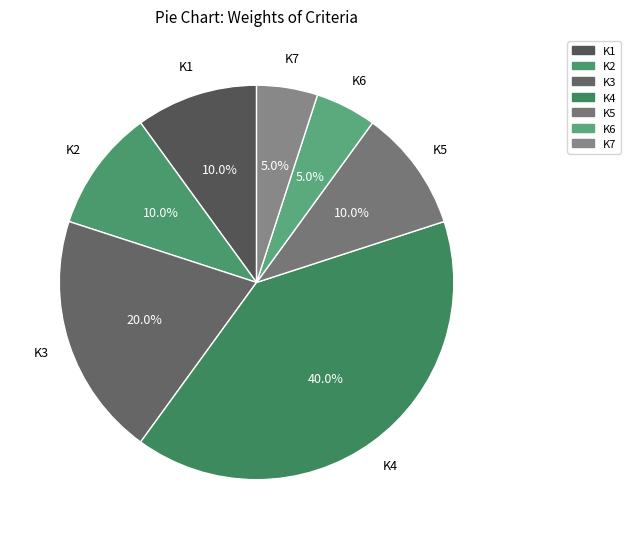

What is the largest slice in the pie chart?

K4